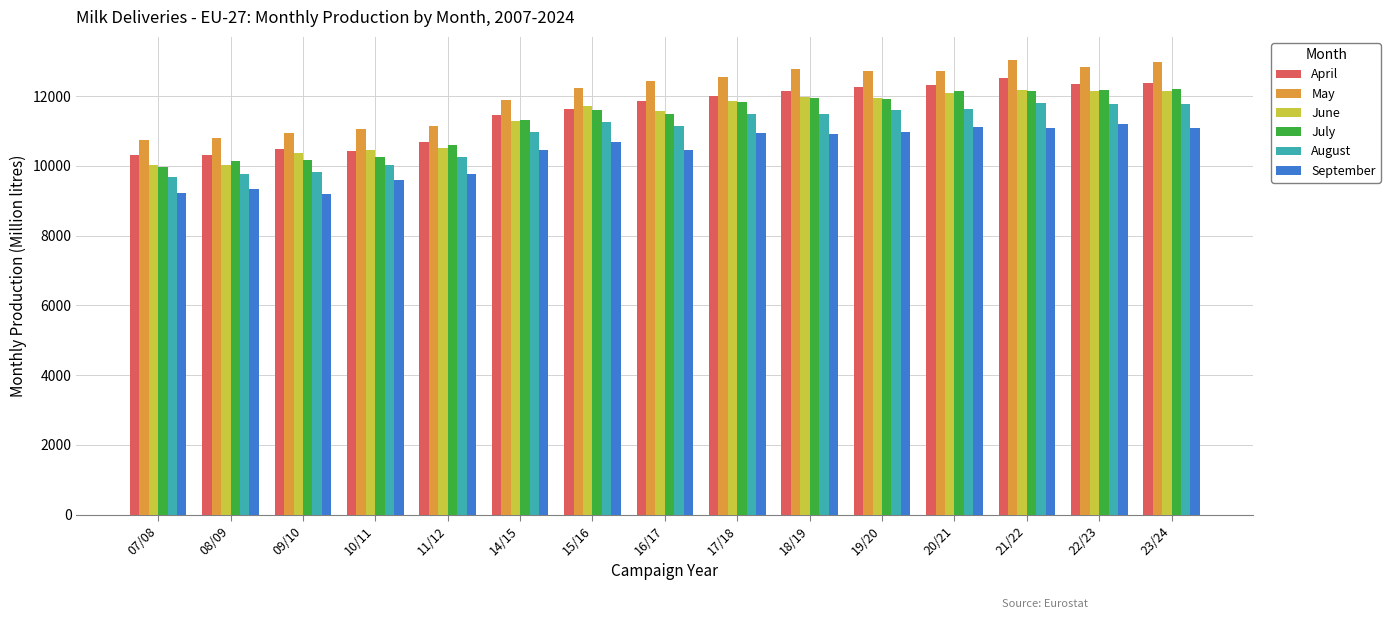

What are all the series names shown in the legend?

April, May, June, July, August, September